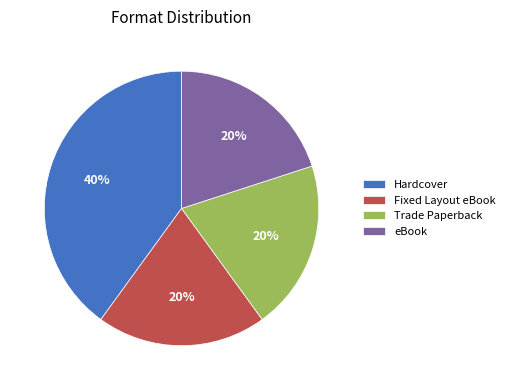

How many slices are in this pie chart?

4